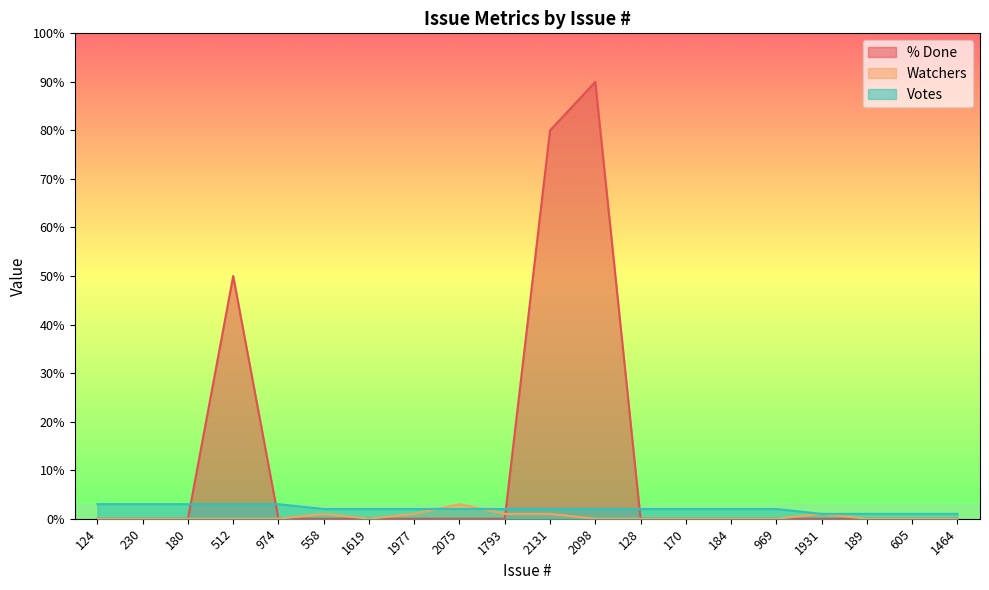

How many times do % Done and Votes cross each other?

4